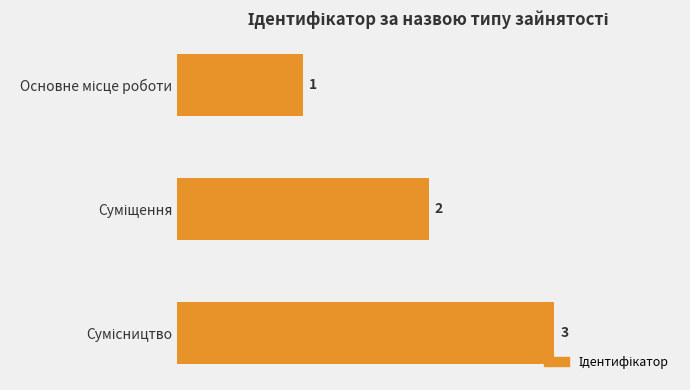

Count the values in the range 1 to 3.

3